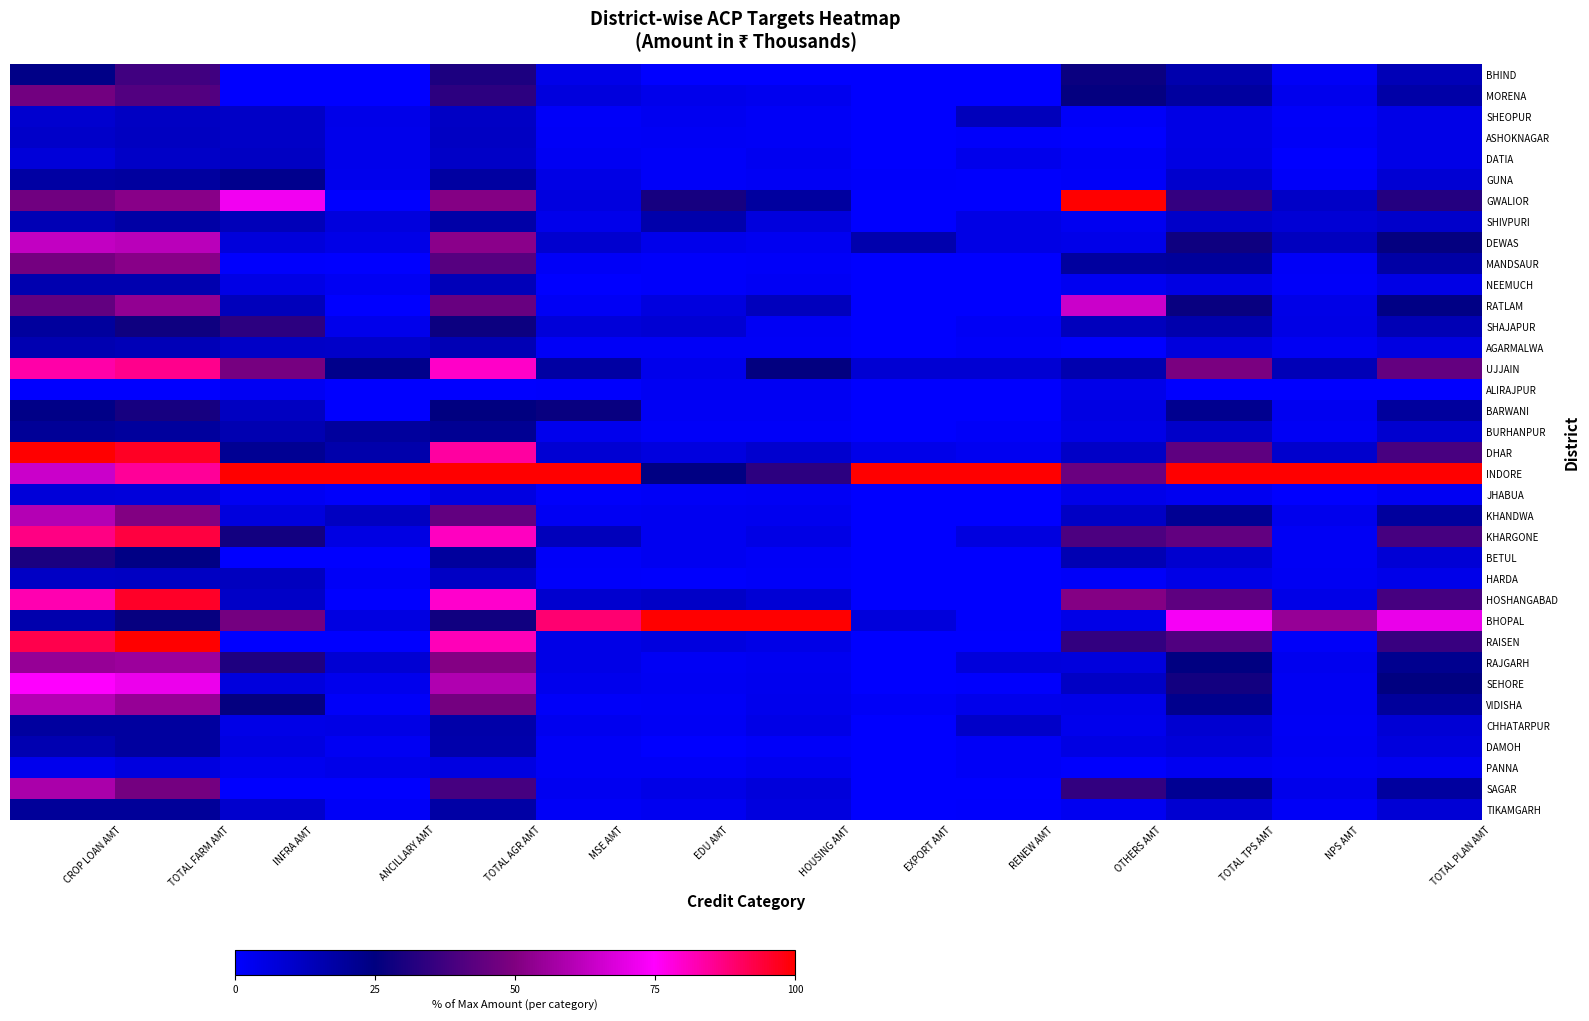

List the series in order of their peak value, lowest first.

ALIRAJPUR, PANNA, JHABUA, DATIA, ASHOKNAGAR, HARDA, SHEOPUR, AGARMALWA, NEEMUCH, SHIVPURI, DAMOH, CHHATARPUR, TIKAMGARH, BURHANPUR, GUNA, BARWANI, BETUL, SHAJAPUR, BHIND, MORENA, MANDSAUR, RAJGARH, SAGAR, KHANDWA, VIDISHA, DEWAS, RATLAM, SEHORE, UJJAIN, KHARGONE, HOSHANGABAD, GWALIOR, DHAR, INDORE, BHOPAL, RAISEN